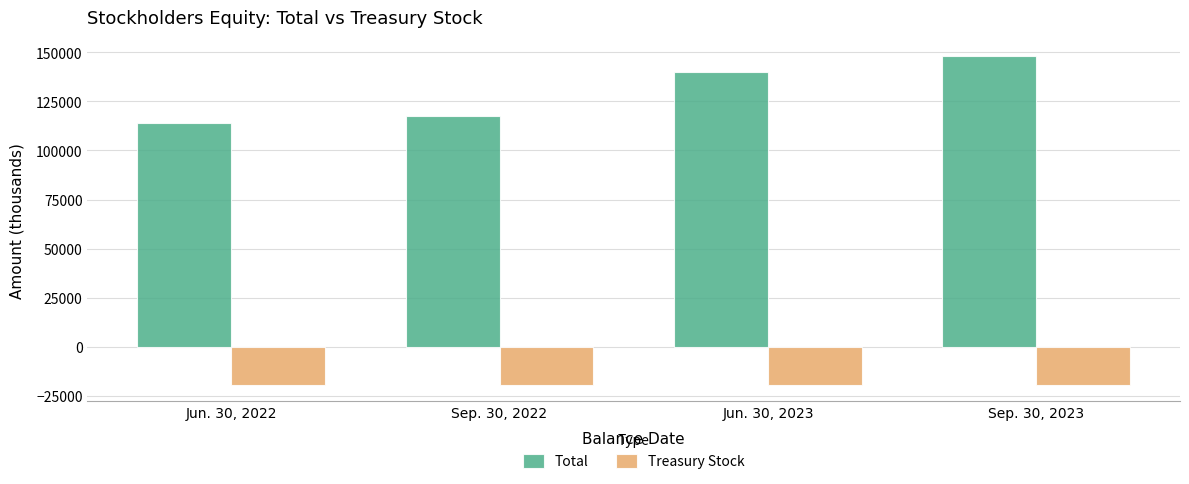

What is the highest value of the Treasury Stock series?

-19521